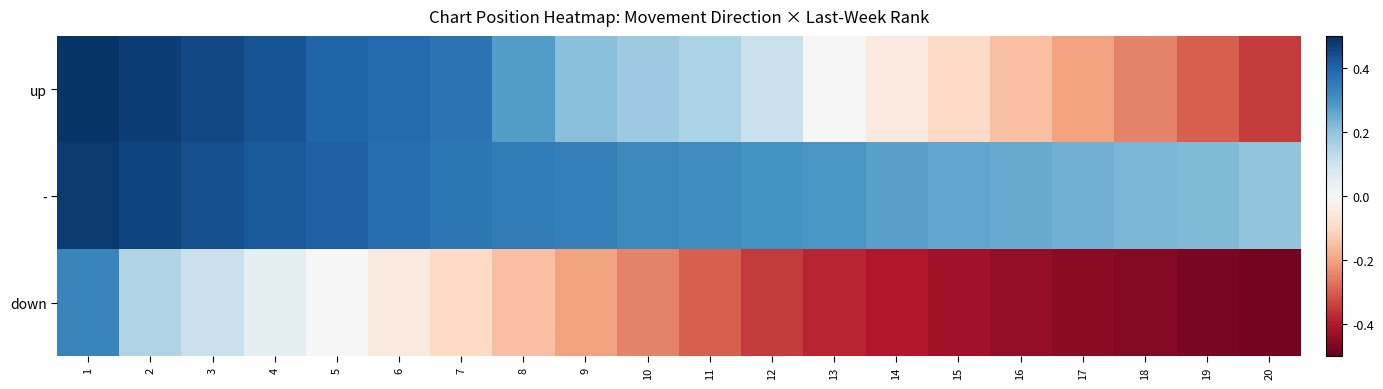

List the series in order of their peak value, highest first.

up, -, down